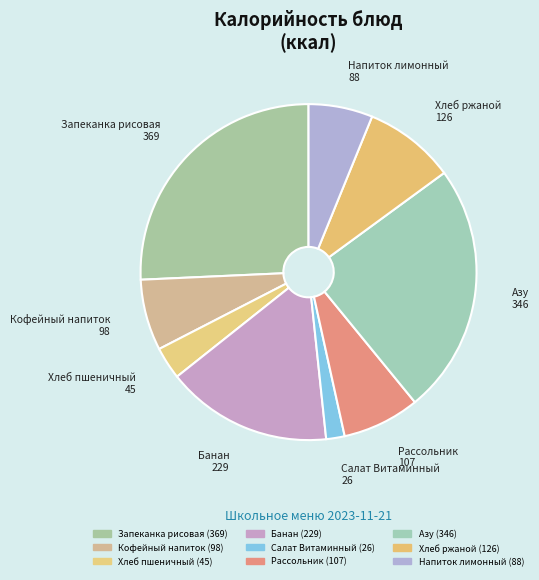

What percentage is the Азу slice, to the nearest percent?

24%